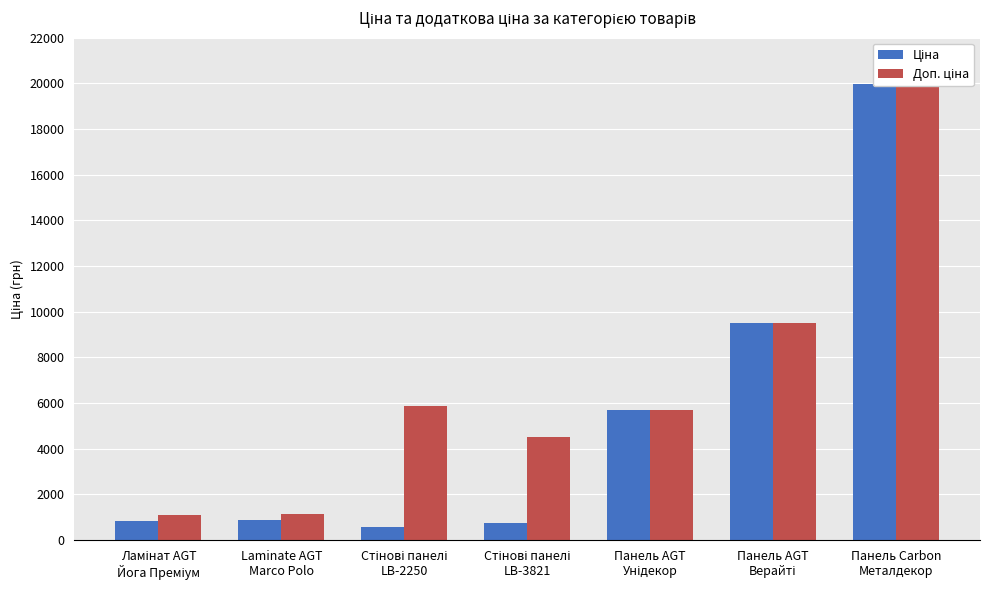

What is the label of the 5th bar from the right?

Стінові панелі
LB-2250